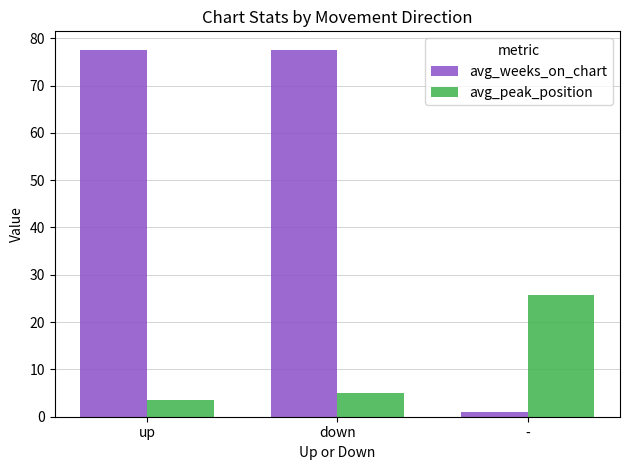

What is the difference between the avg_peak_position values at down and -?

20.7